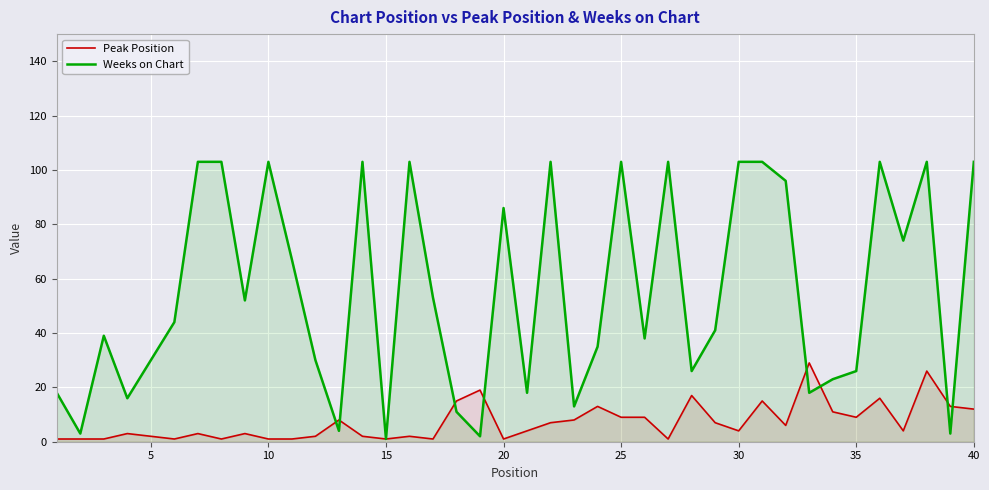

How many values in the Peak Position series are below 4?

18